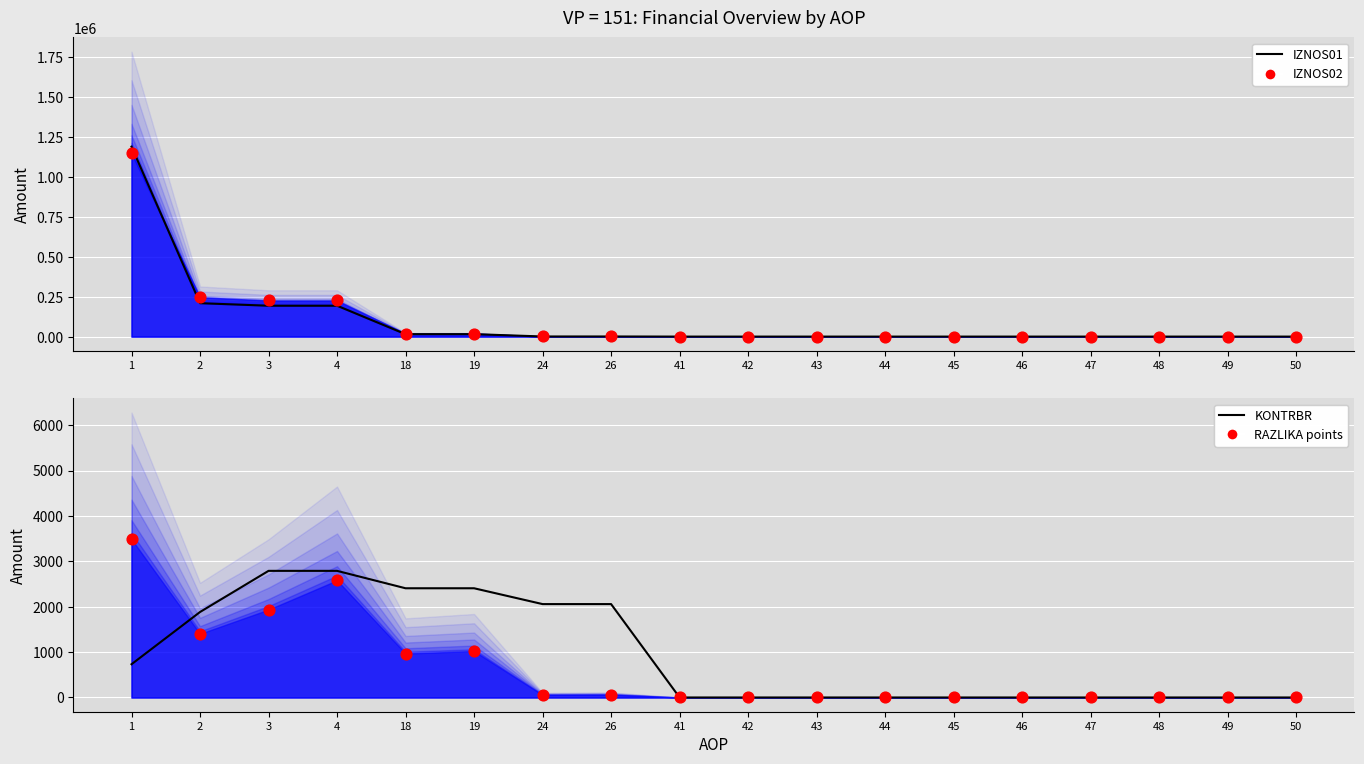

Is the value of IZNOS01 line at 19 greater than the value of KONTRBR points at 50?

Yes